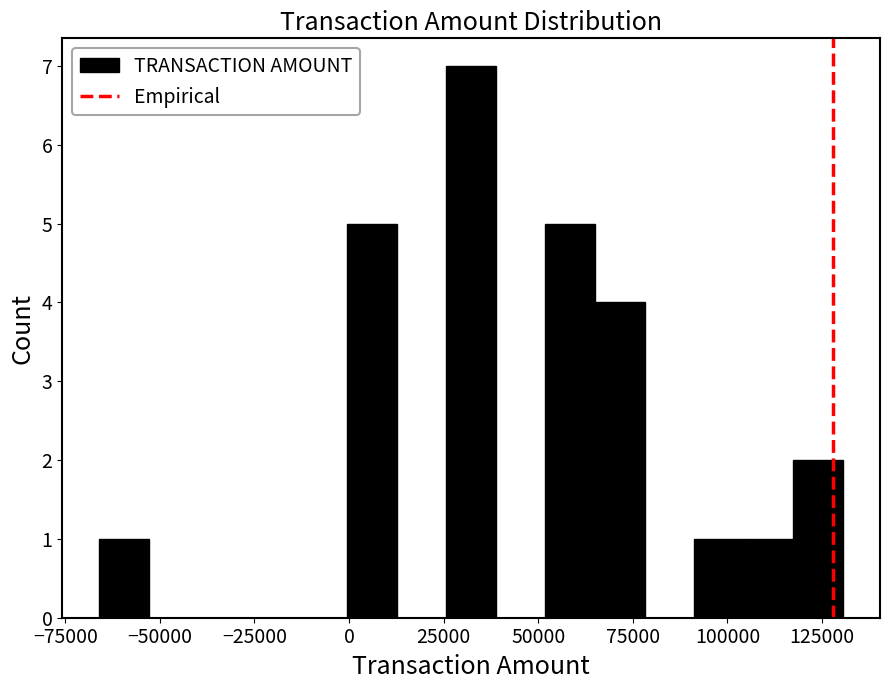

Around what value on the x-axis is the tallest bar? Give the approximate position of its centre, as read against the axis.

30000